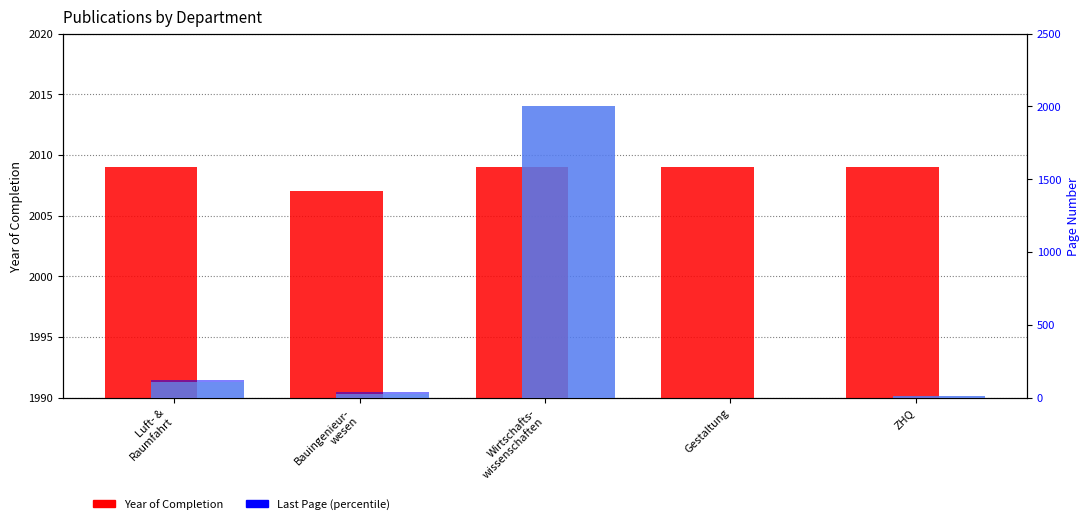

Is it true that Year of Completion equals 2007 at Bauingenieur-
wesen?

True